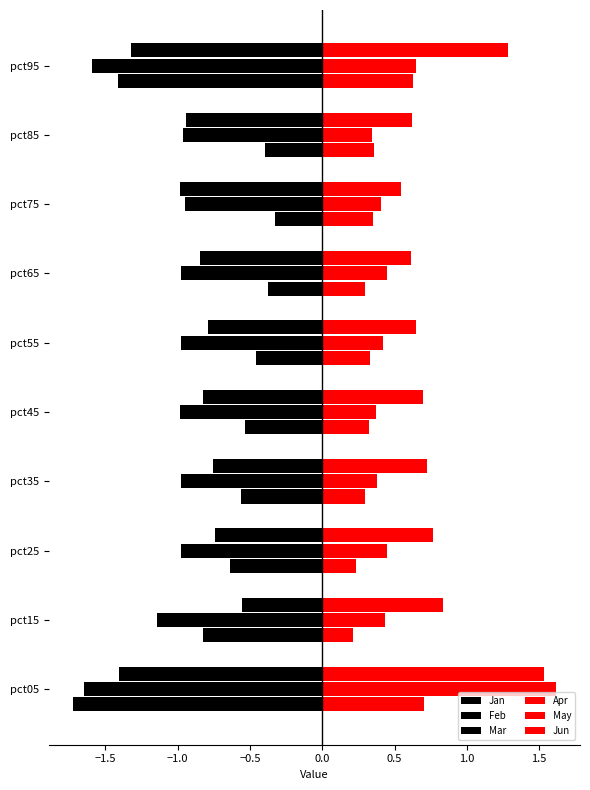

Which series has the largest range (max minus min)?

Jan